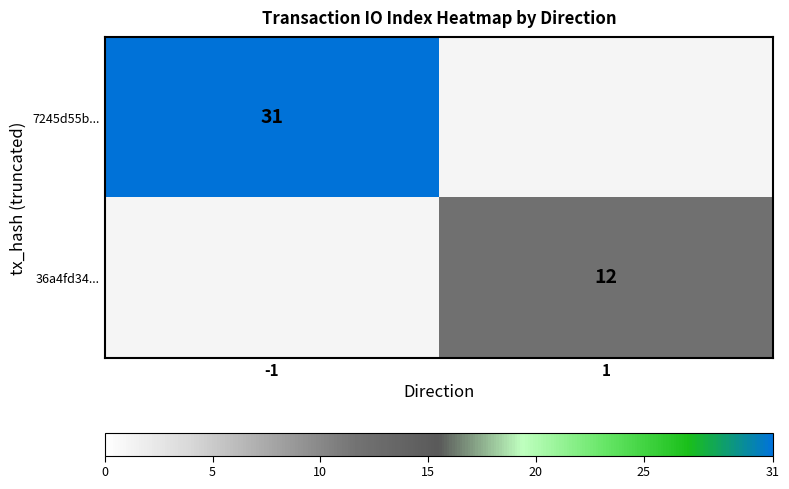

The value of 7245d55b... at -1 is 9. True or false?

False